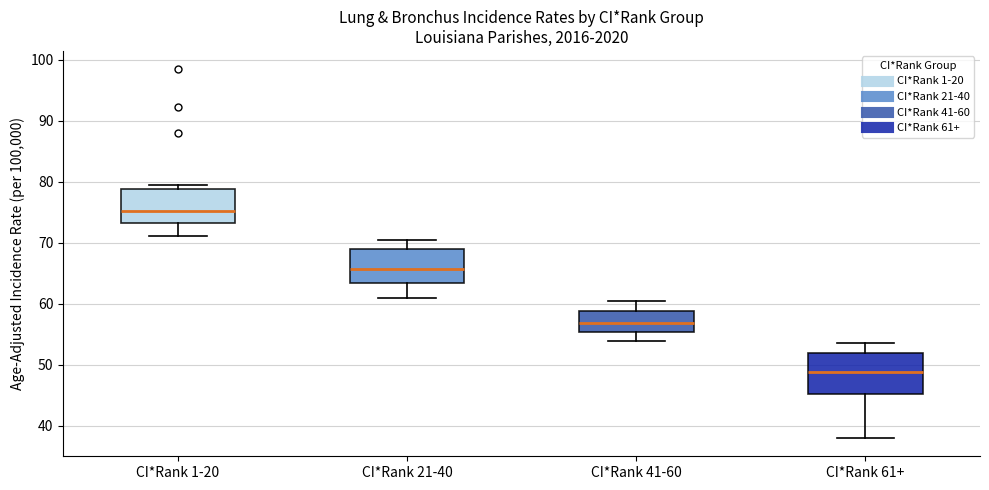

Reading left to right, transcribe this box plot: for each box, give where its median line is, the range the box spans, and where its two whiskers end, as read against the y-axis. The values are not printed on the chart, so give them approximately, as read against the axis.

CI*Rank 1-20: median 75, box 73 to 79, whiskers 71 to 79 (just above the box's upper edge)
CI*Rank 21-40: median 66, box 63 to 69, whiskers 61 to 70
CI*Rank 41-60: median 57, box 55 to 59, whiskers 54 to 61
CI*Rank 61+: median 49, box 45 to 52, whiskers 38 to 54